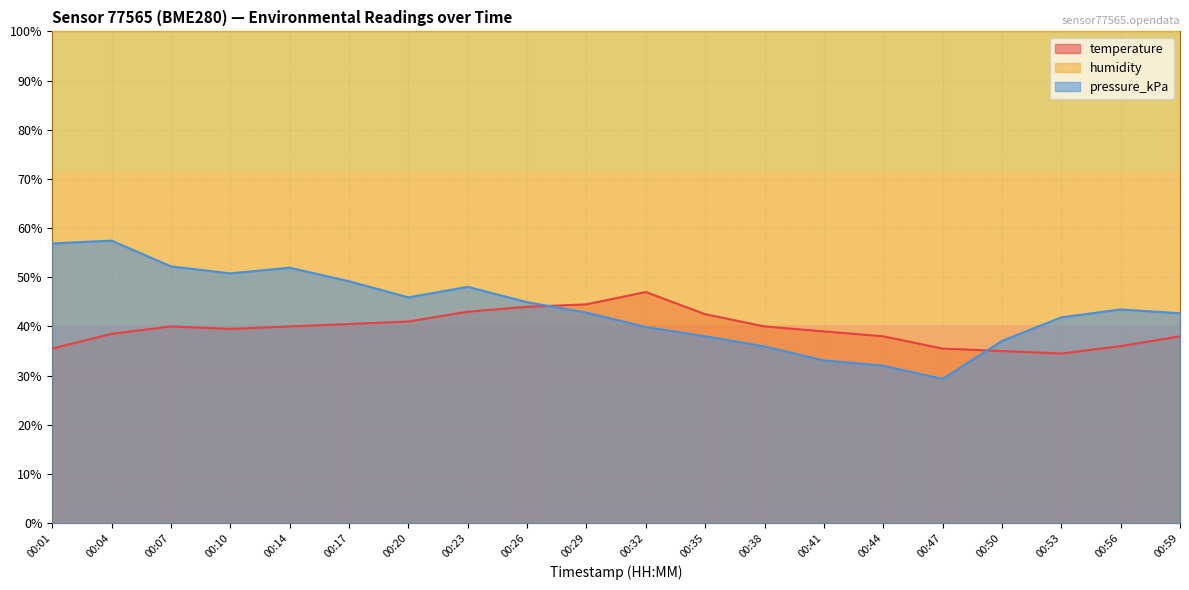

What is the value of the temperature point at the 10th from the left?

44.5